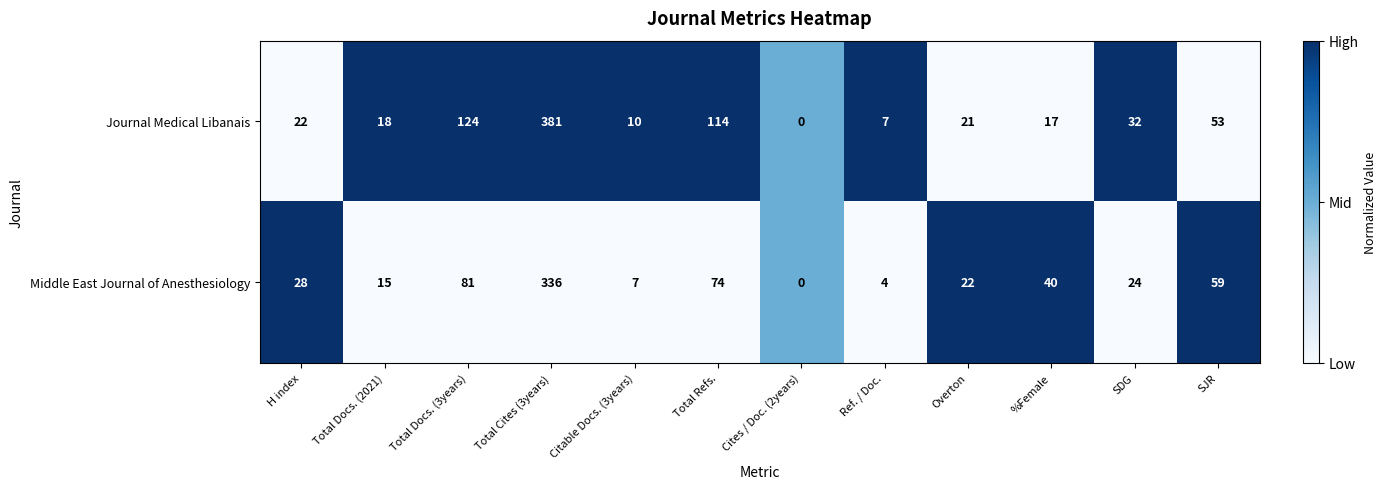

What is the greatest value displayed?

381